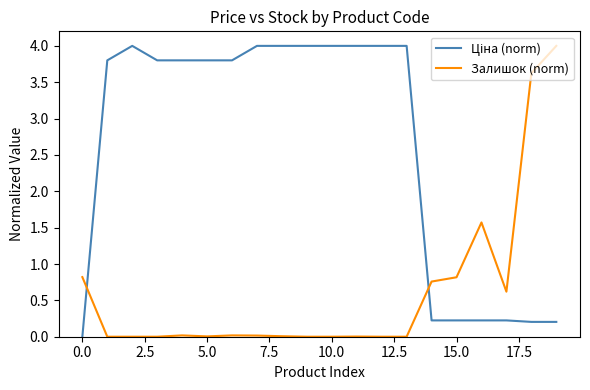

What is the maximum value for Залишок (norm)?

4.0